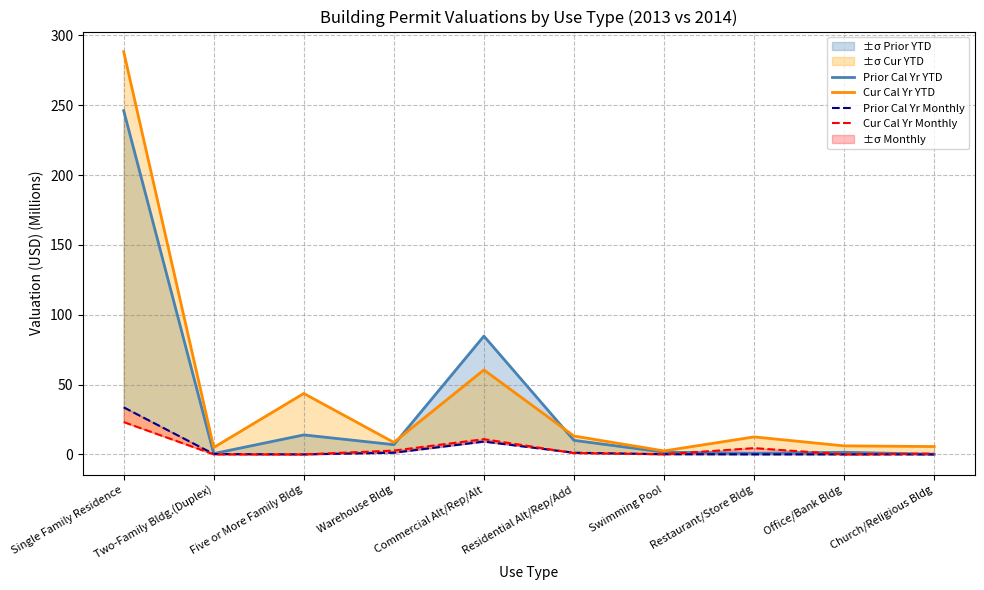

What is the approximate value of Prior Cal Yr Monthly at Warehouse Bldg?

1.2